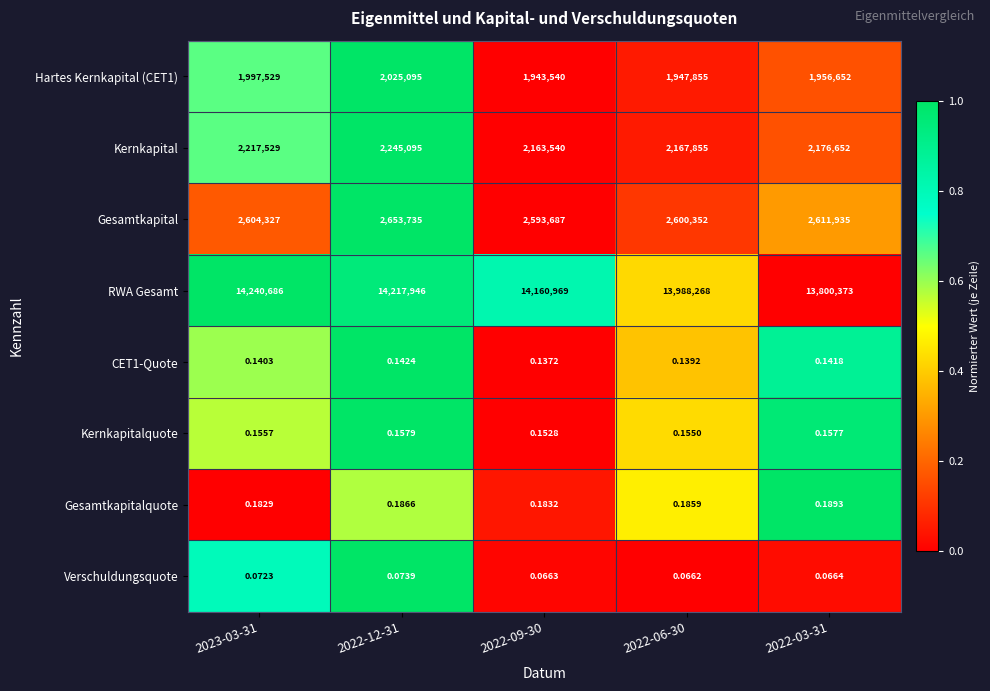

Between 2022-12-31 and 2022-06-30, which series saw the biggest shift?

RWA Gesamt